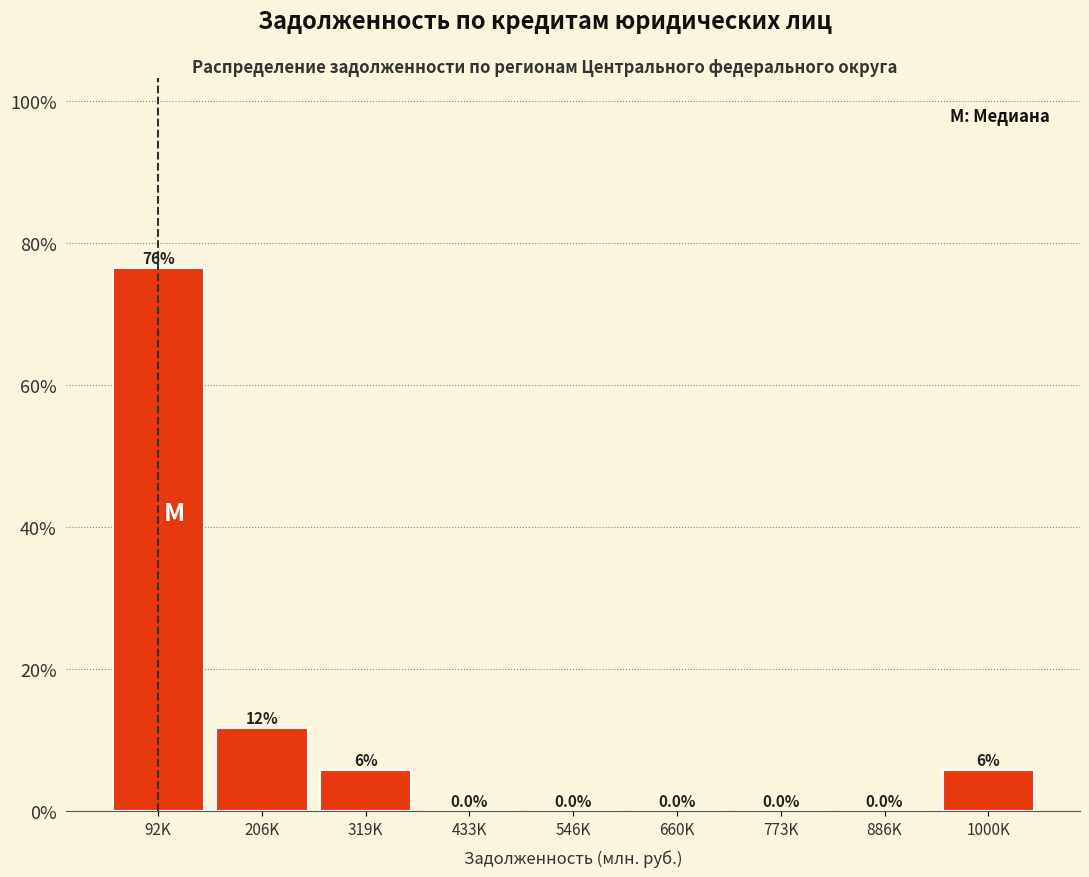

Reading left to right, extract all data points from this chart.

92K=76.5	206K=11.8	319K=5.9	433K=0.0	546K=0.0	660K=0.0	773K=0.0	886K=0.0	1000K=5.9